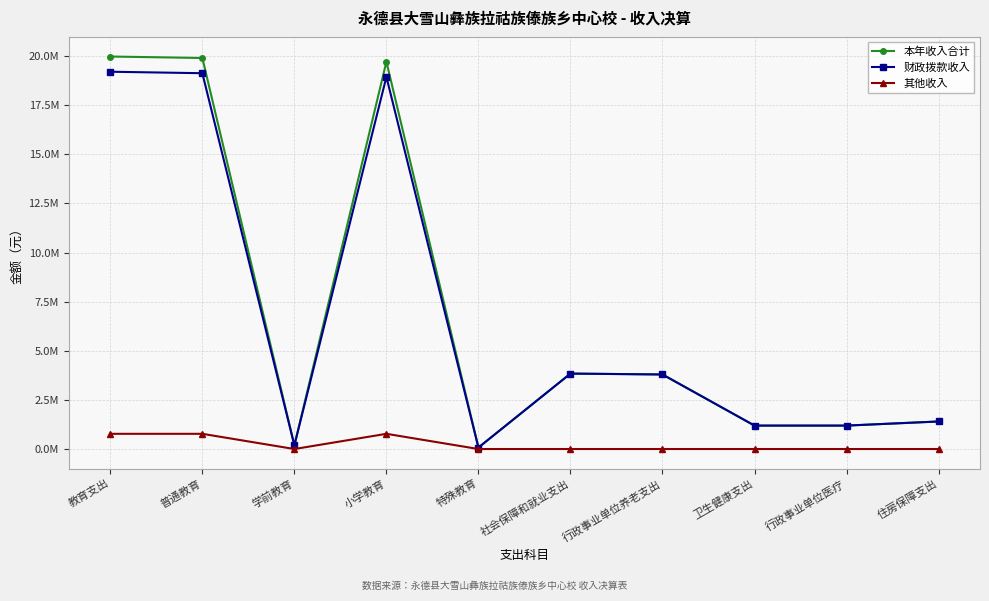

What is the label of the 5th point from the right?

社会保障和就业支出